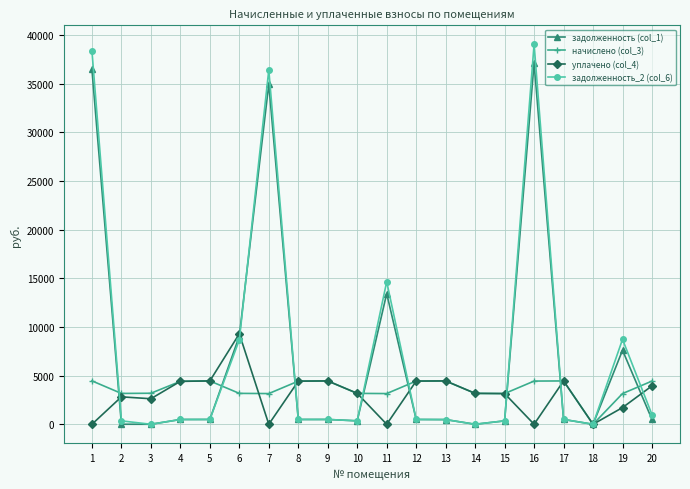

How many lines are shown in the chart?

4